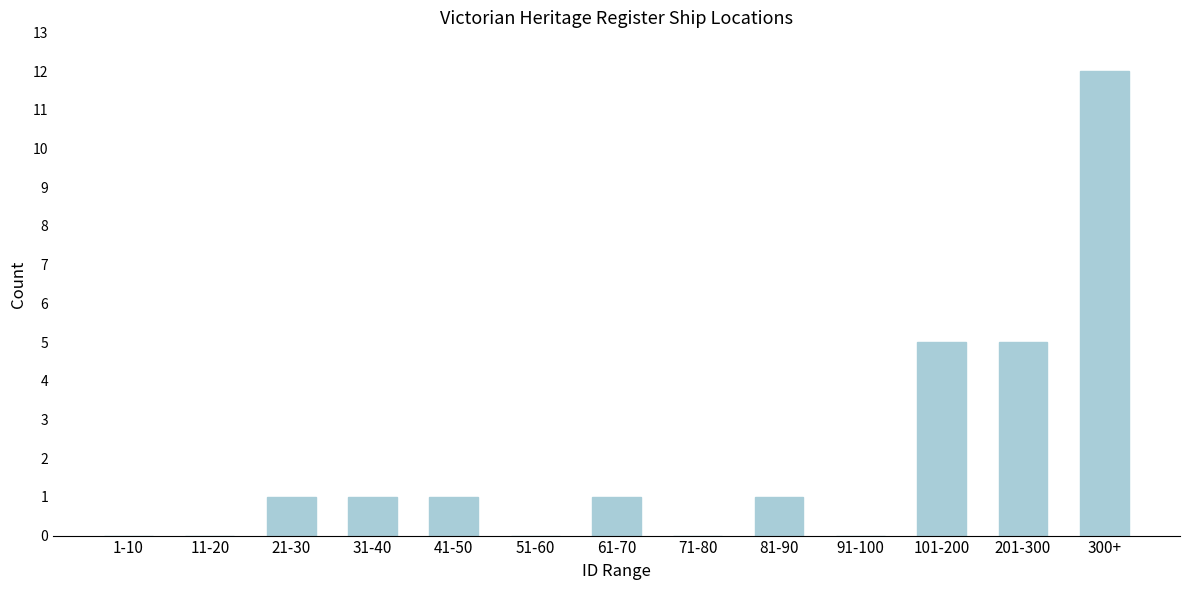

Reading left to right, list all the values displayed in this chart.

1-10=0	11-20=0	21-30=1	31-40=1	41-50=1	51-60=0	61-70=1	71-80=0	81-90=1	91-100=0	101-200=5	201-300=5	300+=12